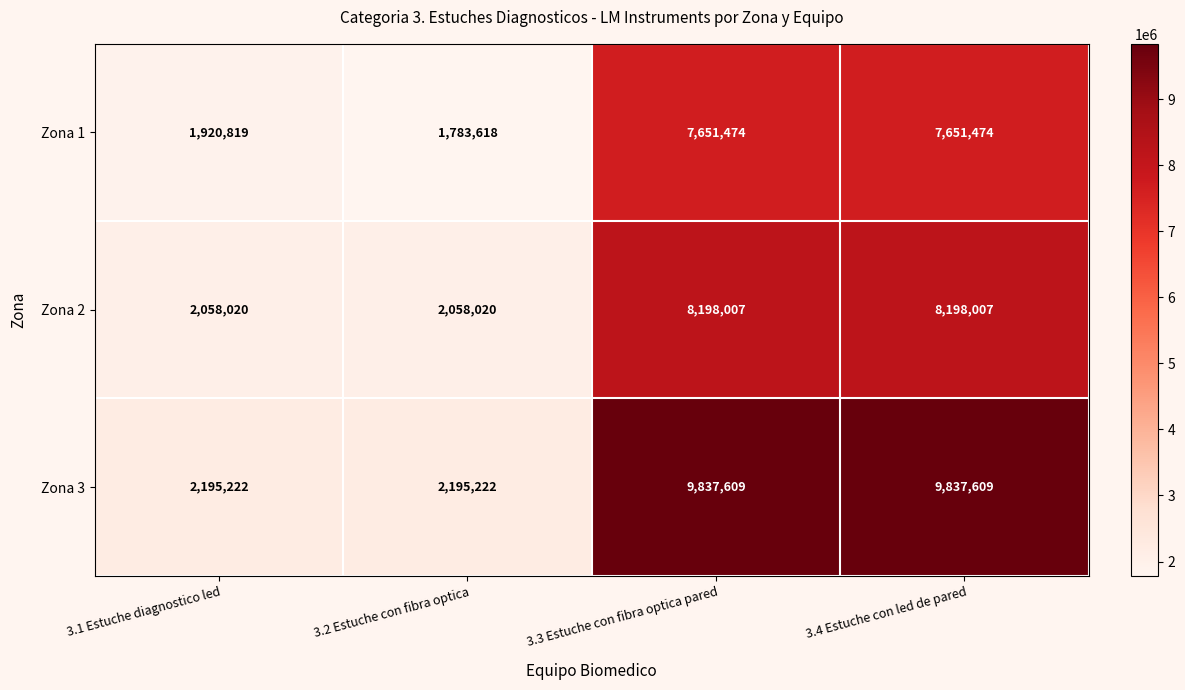

At 3.2 Estuche con fibra optica, list the series in order from smallest to largest.

Zona 1, Zona 2, Zona 3